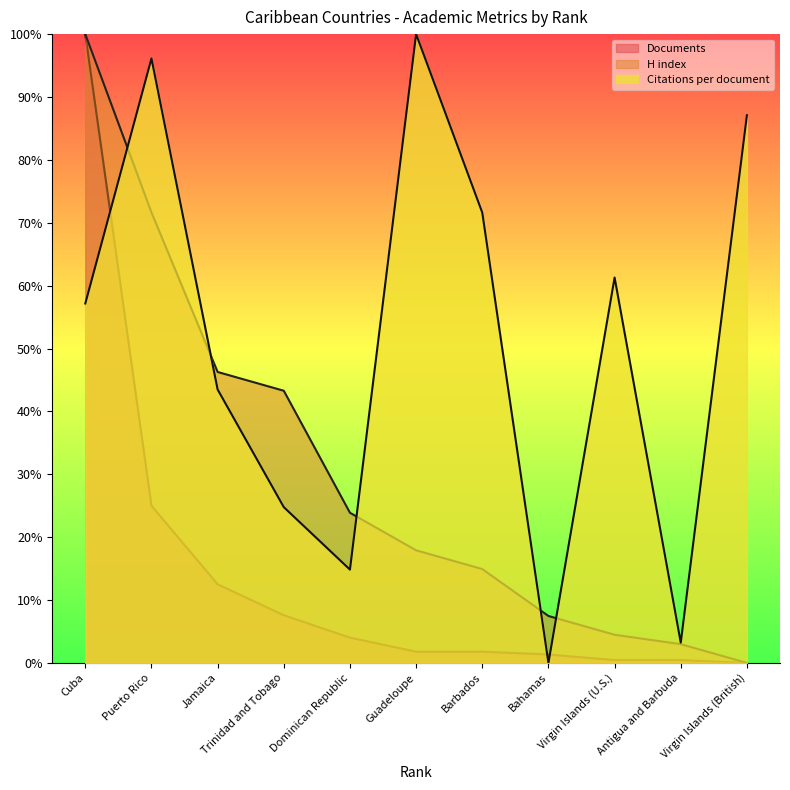

What is the sum of all Citations per document values?

559.6